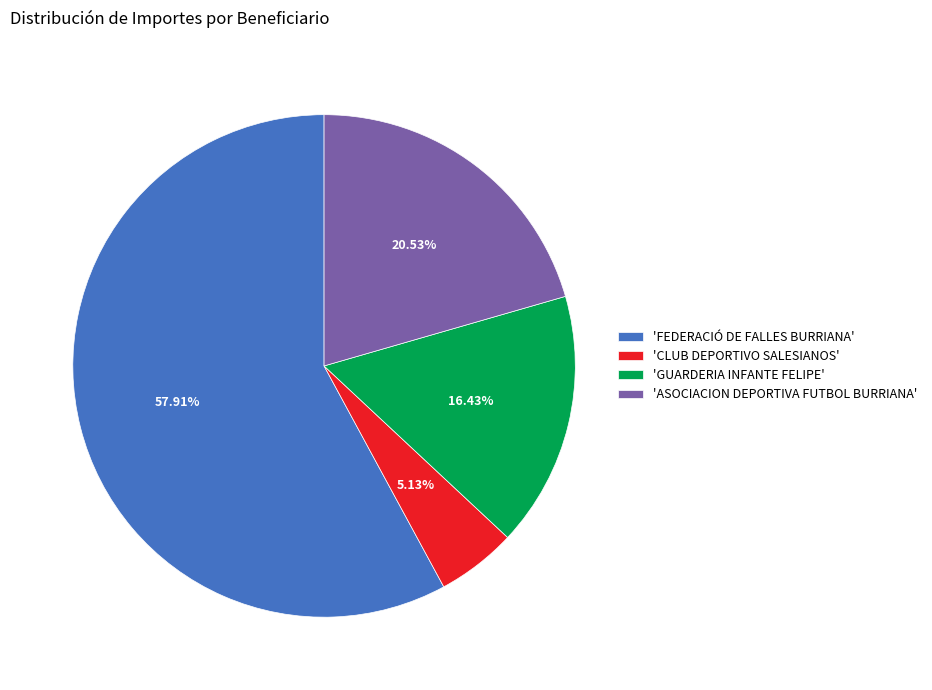

Do 'FEDERACIÓ DE FALLES BURRIANA' and 'CLUB DEPORTIVO SALESIANOS' together represent more than half of the pie?

Yes